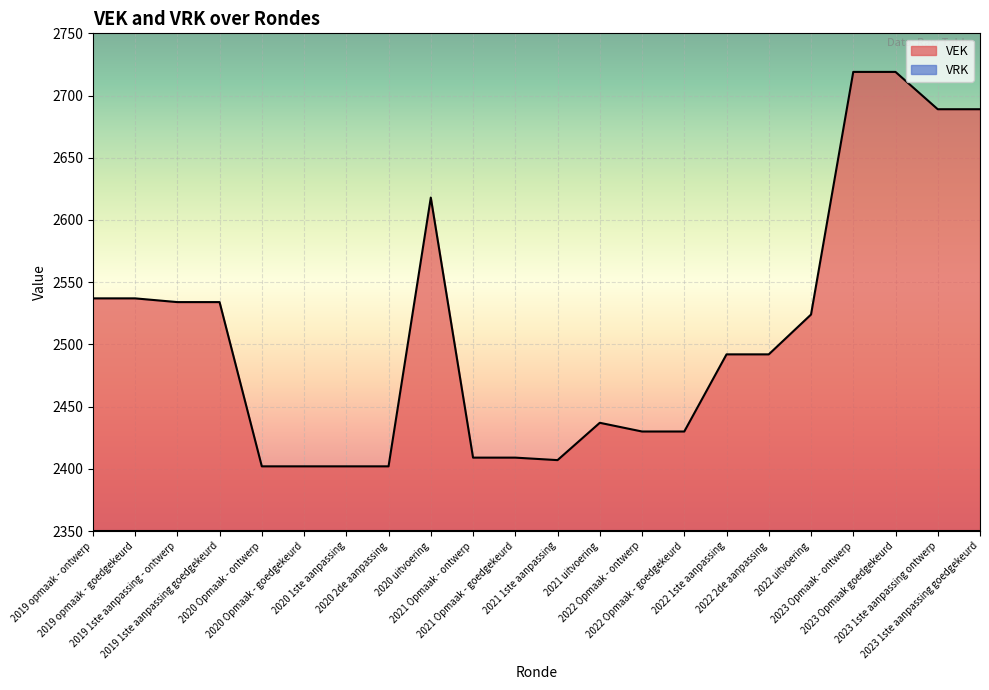

How many interior local peaks (higher than both neighbors) does the data have?

2